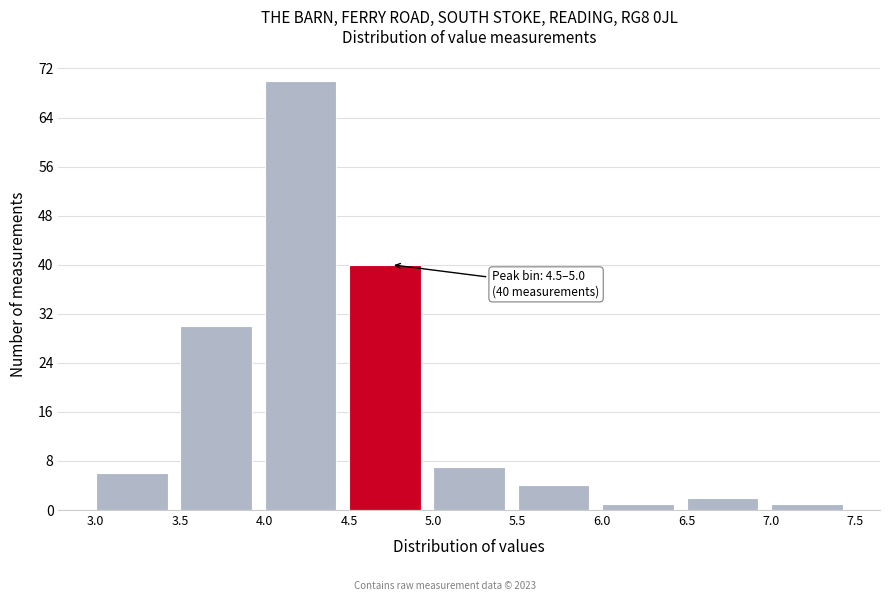

Over which range of the x-axis is the bar tallest?

4.0 to 4.5